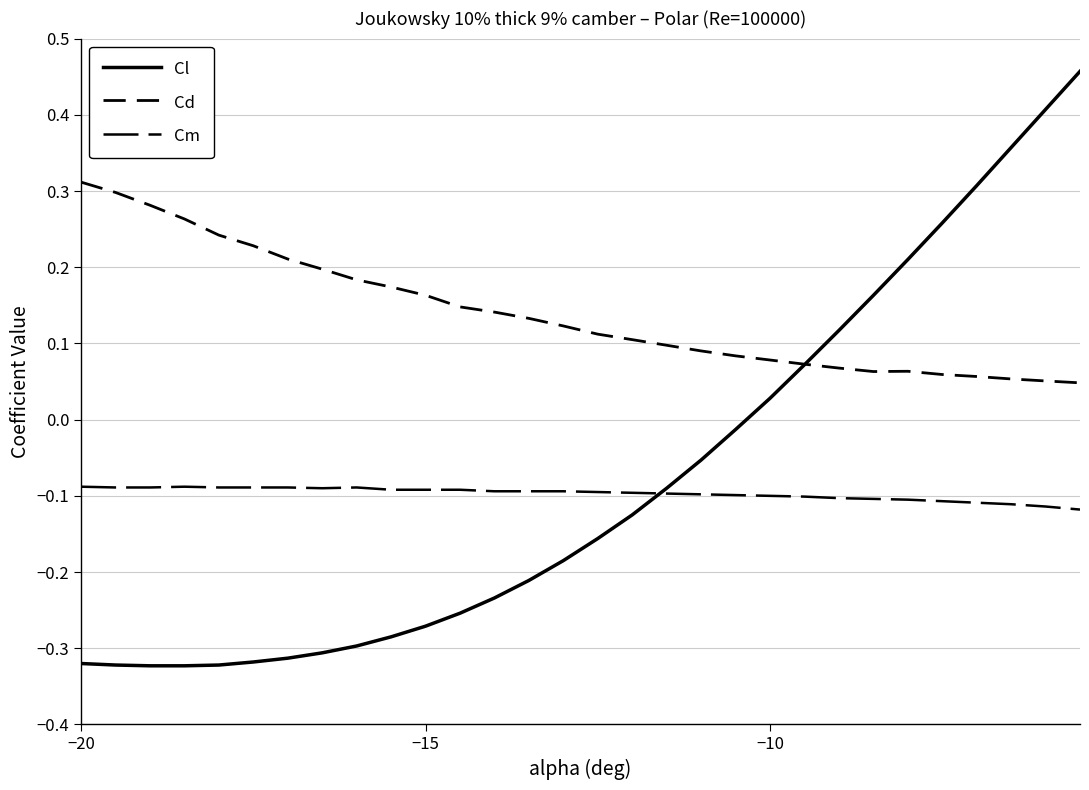

How many interior local valleys does the Cm series have?

1